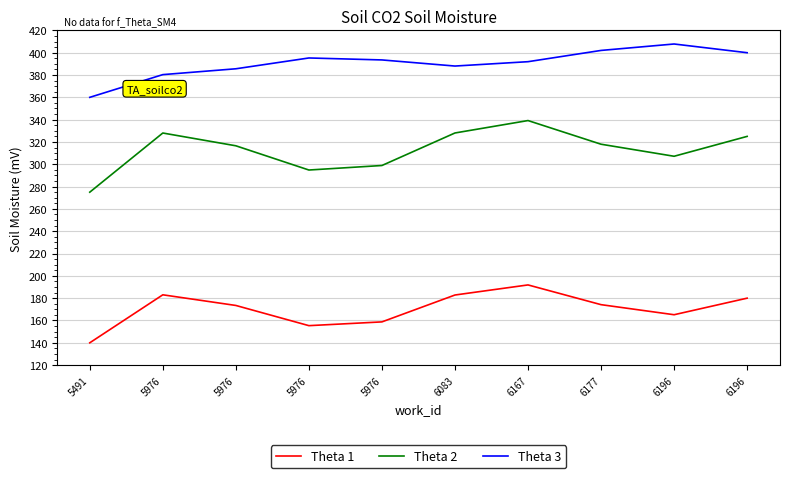

Rank the series by their average value, from lowest to highest.

Theta 1, Theta 2, Theta 3